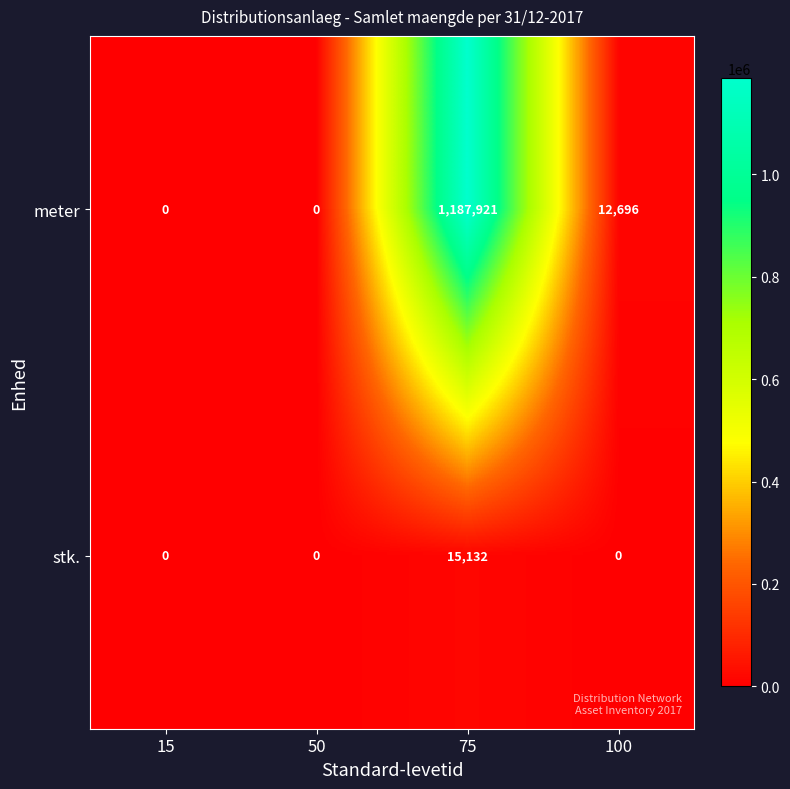

The meter series shows 12696 at 100. True or false?

True